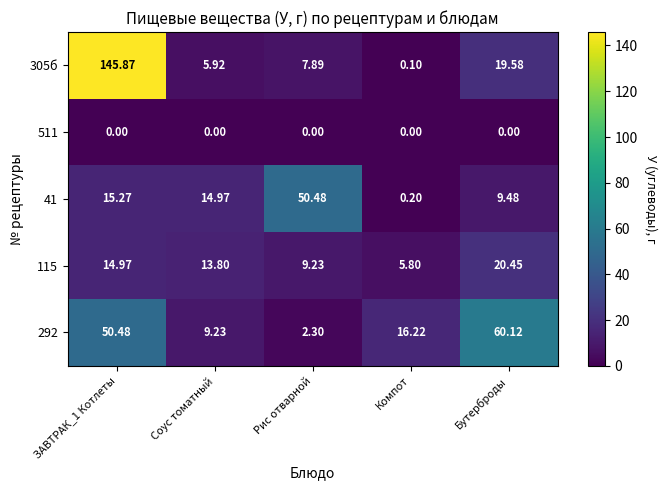

Rank the series at Бутерброды from highest to lowest value.

292, 115, 305б, 41, 511